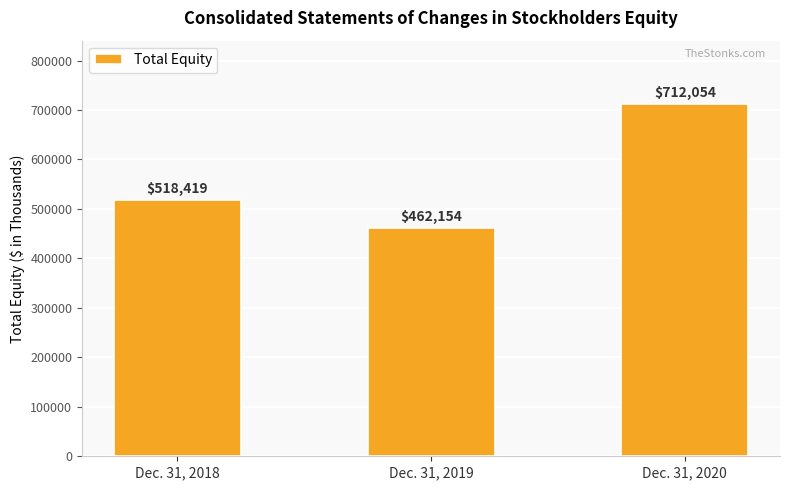

What is the value of the 2nd bar from the left?

462154